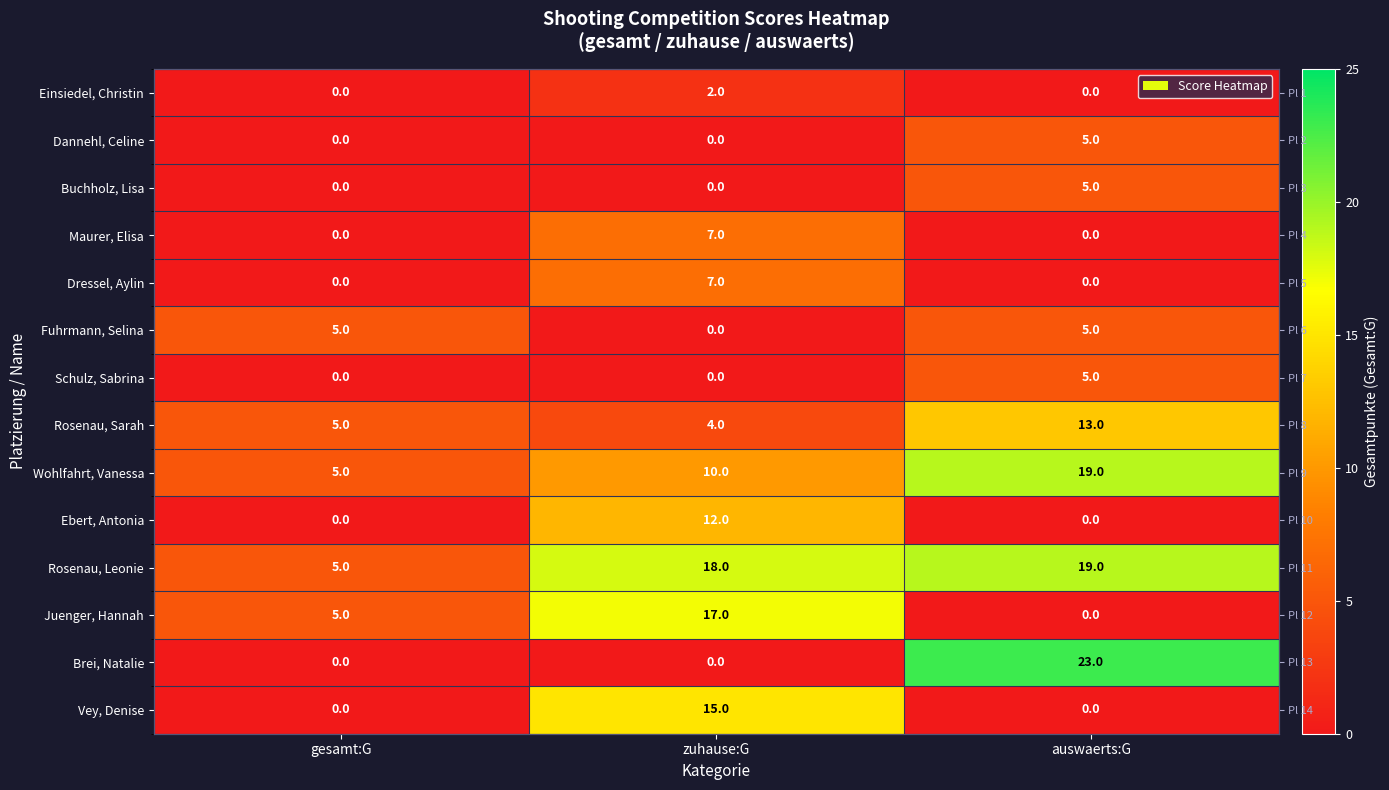

What value does the Wohlfahrt, Vanessa series have at auswaerts:G, to the nearest 5?

20